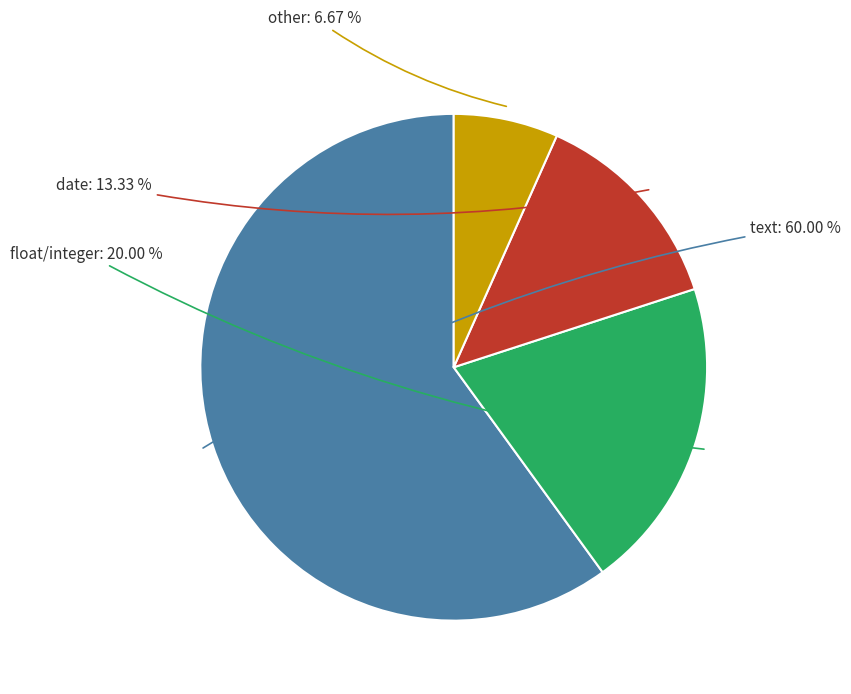

Is there a majority slice in this chart?

Yes